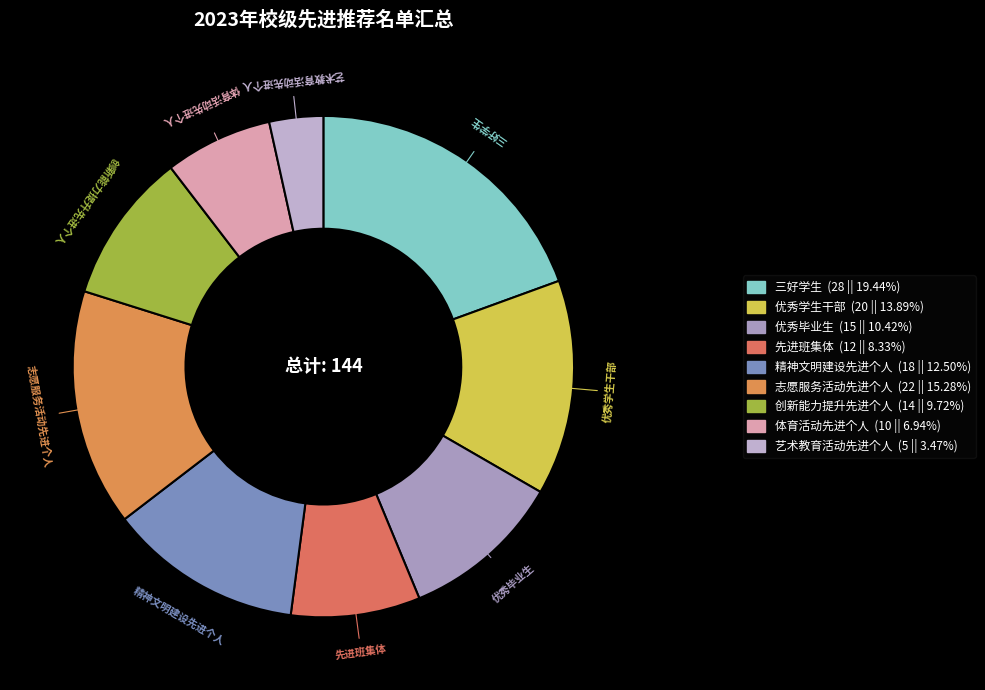

How many slices are in this pie chart?

9